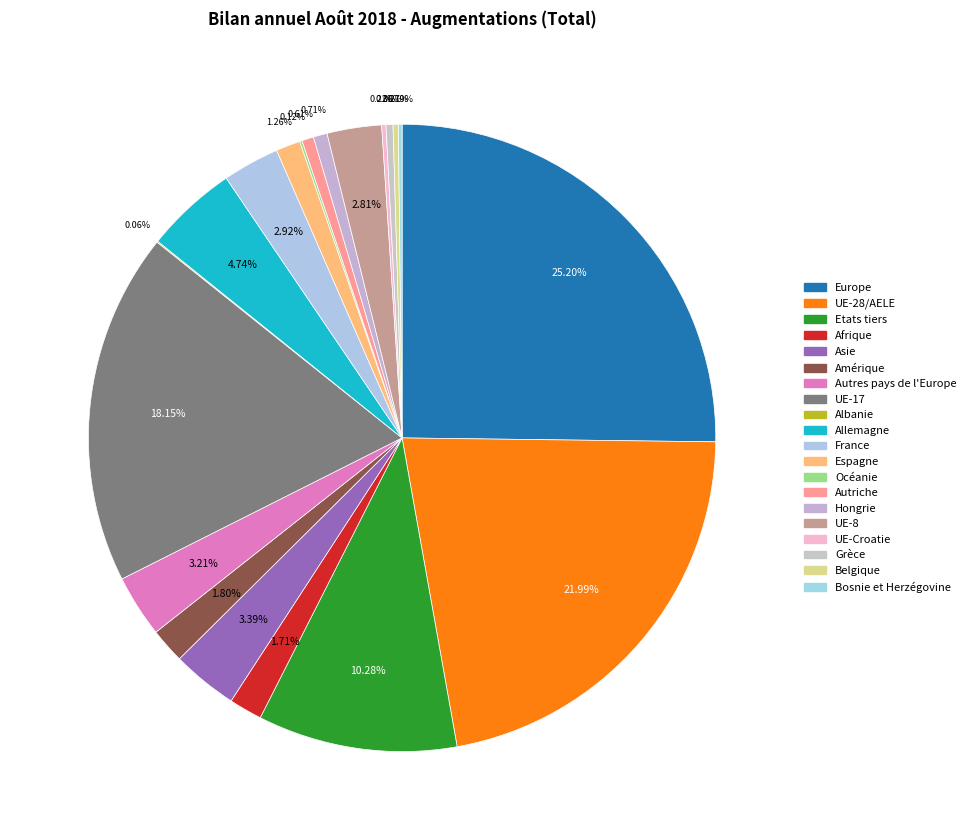

To the nearest percent, what portion does Espagne represent?

1%